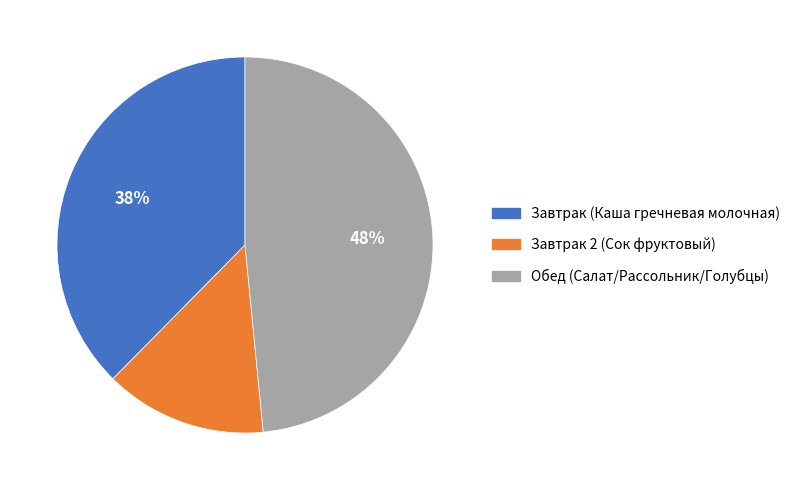

To the nearest percent, what portion does Обед (Салат/Рассольник/Голубцы) represent?

48%